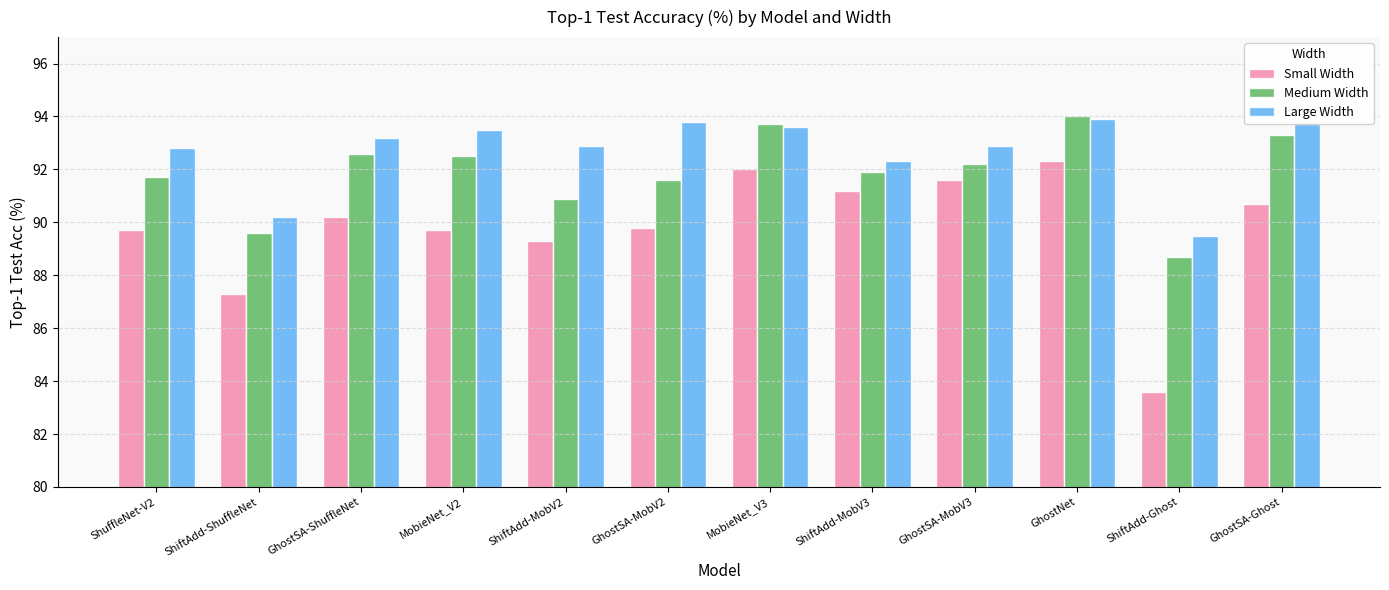

At how many categories does at least one series exceed 88?

12